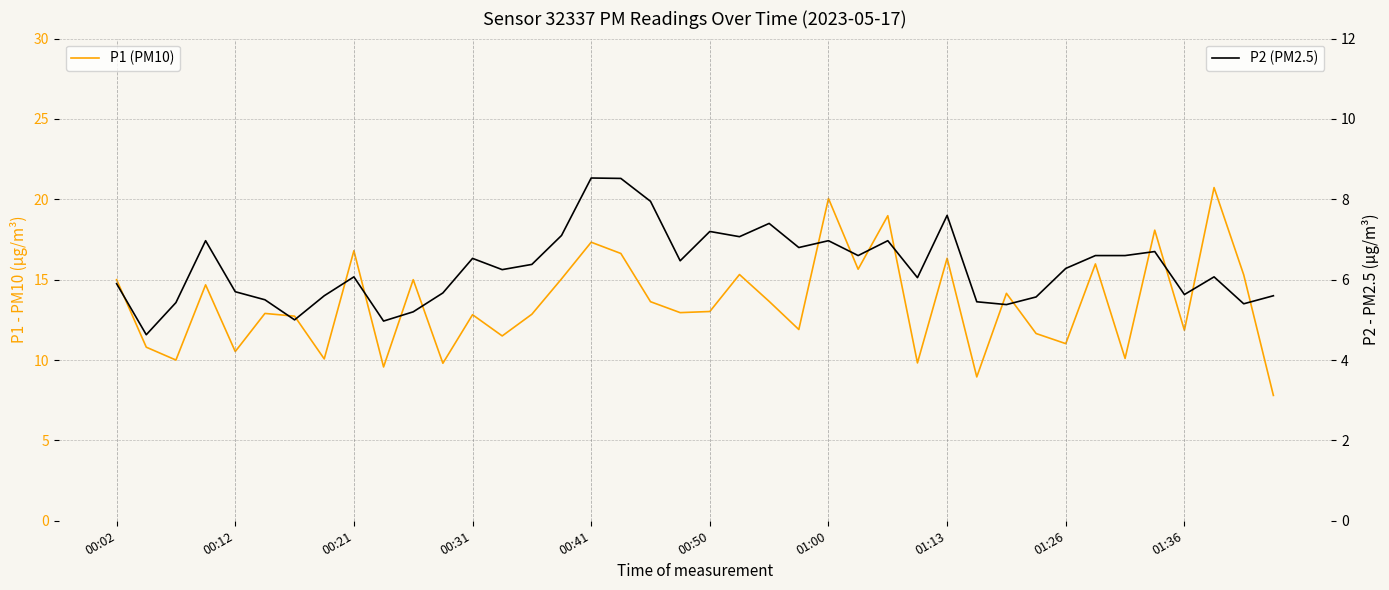

What are all the series names shown in the legend?

P1 (PM10), P2 (PM2.5)